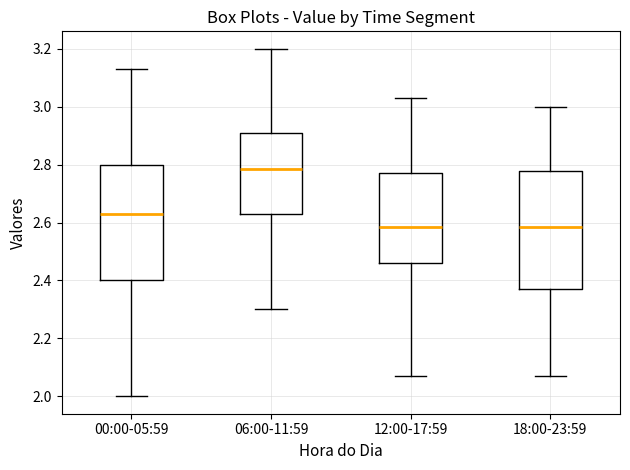

Where is the upper edge of the box for 12:00-17:59 on the y-axis? The values are not printed on the chart, so give them approximately, as read against the axis.

2.78